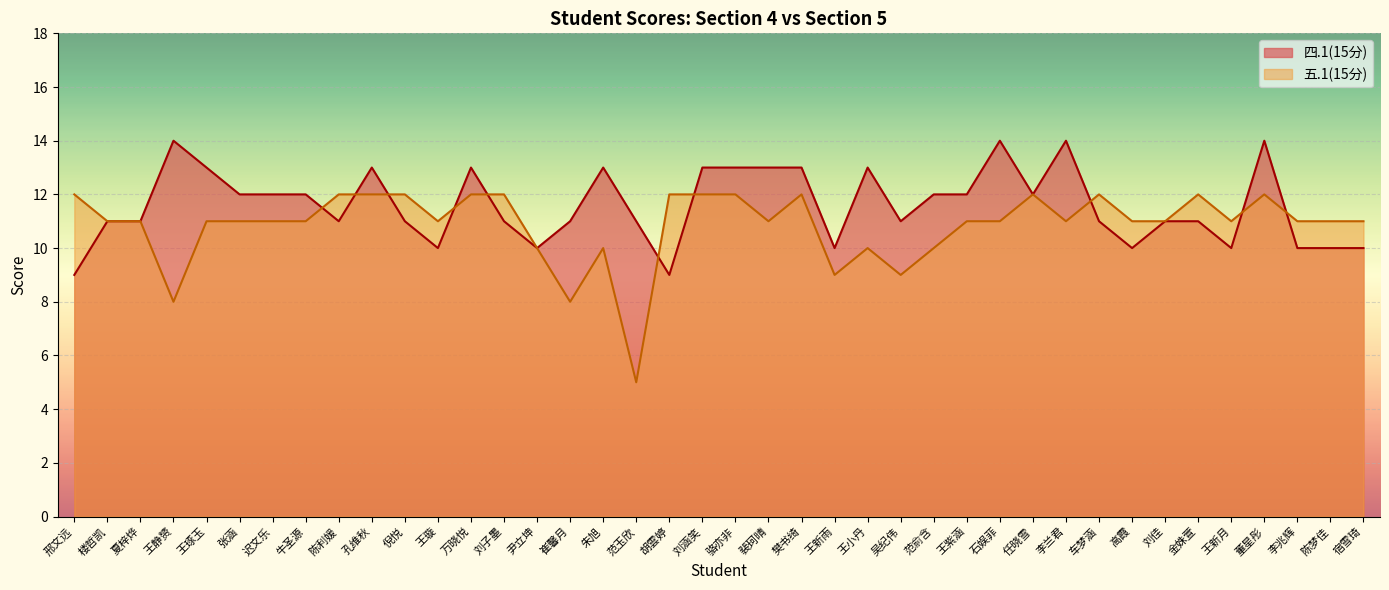

Reading left to right, what are all the values shown in this chart?

四.1(15分): 邢文远=9	楼哲凯=11	夏梓烨=11	王静赟=14	王琢玉=13	张涵=12	迟文乐=12	牛圣源=12	陈利媛=11	孔维秋=13	倪悦=11	王璇=10	万晓悦=13	刘子墨=11	尹立坤=10	崔馨月=11	朱旭=13	范玉欣=11	胡雲婷=9	刘涵笑=13	骆亦非=13	裴珂晴=13	樊书绮=13	王新雨=10	王小丹=13	吴纪伟=11	范俞含=12	王紫涵=12	石娱菲=14	任晓雪=12	李兰君=14	车梦涵=11	高霞=10	刘佳=11	金姝萱=11	王新月=10	董星彤=14	李兆辉=10	陈梦佳=10	宿雪琦=10
五.1(15分): 邢文远=12	楼哲凯=11	夏梓烨=11	王静赟=8	王琢玉=11	张涵=11	迟文乐=11	牛圣源=11	陈利媛=12	孔维秋=12	倪悦=12	王璇=11	万晓悦=12	刘子墨=12	尹立坤=10	崔馨月=8	朱旭=10	范玉欣=5	胡雲婷=12	刘涵笑=12	骆亦非=12	裴珂晴=11	樊书绮=12	王新雨=9	王小丹=10	吴纪伟=9	范俞含=10	王紫涵=11	石娱菲=11	任晓雪=12	李兰君=11	车梦涵=12	高霞=11	刘佳=11	金姝萱=12	王新月=11	董星彤=12	李兆辉=11	陈梦佳=11	宿雪琦=11